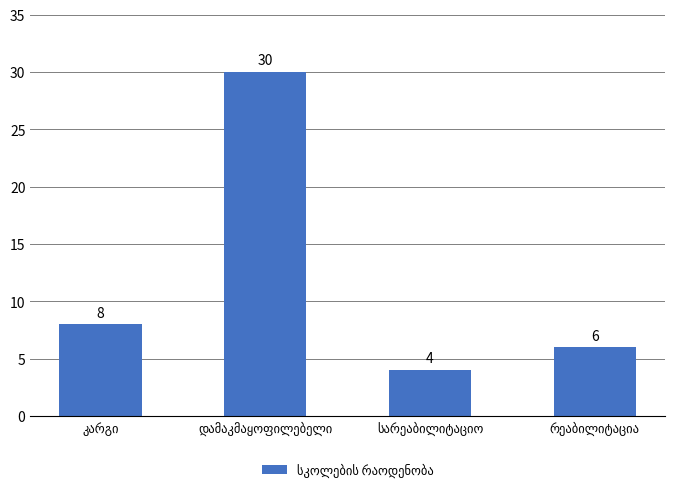

What is the greatest value displayed?

30